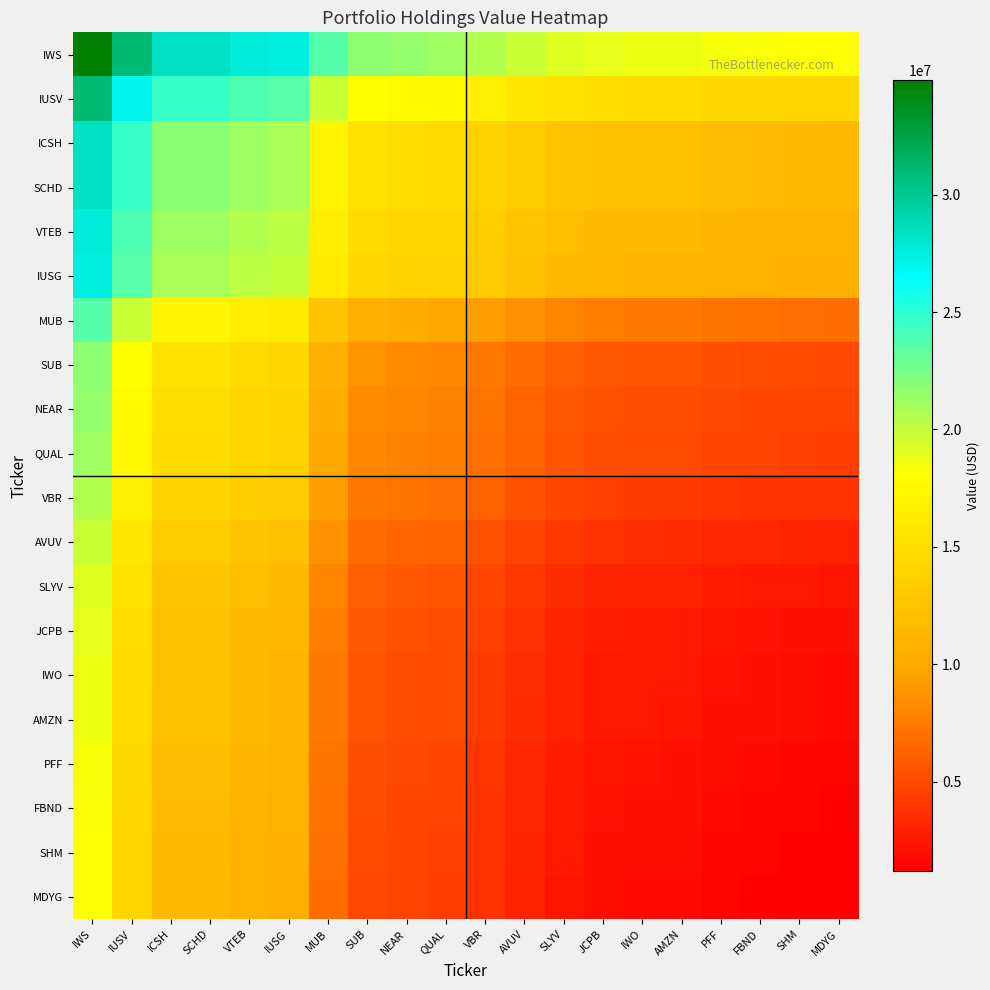

Reading right to left, list all the values displayed in this chart.

IWS: MDYG=18029000	SHM=18149500	FBND=18256000	PFF=18358500	AMZN=18610500	IWO=18641500	JCPB=18827000	SLYV=19184500	AVUV=19792500	VBR=20537500	QUAL=21269500	NEAR=21465000	SUB=21831000	MUB=23683500	IUSG=27381000	VTEB=27755500	SCHD=28406000	ICSH=28408000	IUSV=30987500	IWS=34878000
IUSV: MDYG=14138500	SHM=14259000	FBND=14365500	PFF=14468000	AMZN=14720000	IWO=14751000	JCPB=14936500	SLYV=15294000	AVUV=15902000	VBR=16647000	QUAL=17379000	NEAR=17574500	SUB=17940500	MUB=19793000	IUSG=23490500	VTEB=23865000	SCHD=24515500	ICSH=24517500	IUSV=27097000	IWS=30987500
ICSH: MDYG=11559000	SHM=11679500	FBND=11786000	PFF=11888500	AMZN=12140500	IWO=12171500	JCPB=12357000	SLYV=12714500	AVUV=13322500	VBR=14067500	QUAL=14799500	NEAR=14995000	SUB=15361000	MUB=17213500	IUSG=20911000	VTEB=21285500	SCHD=21936000	ICSH=21938000	IUSV=24517500	IWS=28408000
SCHD: MDYG=11557000	SHM=11677500	FBND=11784000	PFF=11886500	AMZN=12138500	IWO=12169500	JCPB=12355000	SLYV=12712500	AVUV=13320500	VBR=14065500	QUAL=14797500	NEAR=14993000	SUB=15359000	MUB=17211500	IUSG=20909000	VTEB=21283500	SCHD=21934000	ICSH=21936000	IUSV=24515500	IWS=28406000
VTEB: MDYG=10906500	SHM=11027000	FBND=11133500	PFF=11236000	AMZN=11488000	IWO=11519000	JCPB=11704500	SLYV=12062000	AVUV=12670000	VBR=13415000	QUAL=14147000	NEAR=14342500	SUB=14708500	MUB=16561000	IUSG=20258500	VTEB=20633000	SCHD=21283500	ICSH=21285500	IUSV=23865000	IWS=27755500
IUSG: MDYG=10532000	SHM=10652500	FBND=10759000	PFF=10861500	AMZN=11113500	IWO=11144500	JCPB=11330000	SLYV=11687500	AVUV=12295500	VBR=13040500	QUAL=13772500	NEAR=13968000	SUB=14334000	MUB=16186500	IUSG=19884000	VTEB=20258500	SCHD=20909000	ICSH=20911000	IUSV=23490500	IWS=27381000
MUB: MDYG=6834500	SHM=6955000	FBND=7061500	PFF=7164000	AMZN=7416000	IWO=7447000	JCPB=7632500	SLYV=7990000	AVUV=8598000	VBR=9343000	QUAL=10075000	NEAR=10270500	SUB=10636500	MUB=12489000	IUSG=16186500	VTEB=16561000	SCHD=17211500	ICSH=17213500	IUSV=19793000	IWS=23683500
SUB: MDYG=4982000	SHM=5102500	FBND=5209000	PFF=5311500	AMZN=5563500	IWO=5594500	JCPB=5780000	SLYV=6137500	AVUV=6745500	VBR=7490500	QUAL=8222500	NEAR=8418000	SUB=8784000	MUB=10636500	IUSG=14334000	VTEB=14708500	SCHD=15359000	ICSH=15361000	IUSV=17940500	IWS=21831000
NEAR: MDYG=4616000	SHM=4736500	FBND=4843000	PFF=4945500	AMZN=5197500	IWO=5228500	JCPB=5414000	SLYV=5771500	AVUV=6379500	VBR=7124500	QUAL=7856500	NEAR=8052000	SUB=8418000	MUB=10270500	IUSG=13968000	VTEB=14342500	SCHD=14993000	ICSH=14995000	IUSV=17574500	IWS=21465000
QUAL: MDYG=4420500	SHM=4541000	FBND=4647500	PFF=4750000	AMZN=5002000	IWO=5033000	JCPB=5218500	SLYV=5576000	AVUV=6184000	VBR=6929000	QUAL=7661000	NEAR=7856500	SUB=8222500	MUB=10075000	IUSG=13772500	VTEB=14147000	SCHD=14797500	ICSH=14799500	IUSV=17379000	IWS=21269500
VBR: MDYG=3688500	SHM=3809000	FBND=3915500	PFF=4018000	AMZN=4270000	IWO=4301000	JCPB=4486500	SLYV=4844000	AVUV=5452000	VBR=6197000	QUAL=6929000	NEAR=7124500	SUB=7490500	MUB=9343000	IUSG=13040500	VTEB=13415000	SCHD=14065500	ICSH=14067500	IUSV=16647000	IWS=20537500
AVUV: MDYG=2943500	SHM=3064000	FBND=3170500	PFF=3273000	AMZN=3525000	IWO=3556000	JCPB=3741500	SLYV=4099000	AVUV=4707000	VBR=5452000	QUAL=6184000	NEAR=6379500	SUB=6745500	MUB=8598000	IUSG=12295500	VTEB=12670000	SCHD=13320500	ICSH=13322500	IUSV=15902000	IWS=19792500
SLYV: MDYG=2335500	SHM=2456000	FBND=2562500	PFF=2665000	AMZN=2917000	IWO=2948000	JCPB=3133500	SLYV=3491000	AVUV=4099000	VBR=4844000	QUAL=5576000	NEAR=5771500	SUB=6137500	MUB=7990000	IUSG=11687500	VTEB=12062000	SCHD=12712500	ICSH=12714500	IUSV=15294000	IWS=19184500
JCPB: MDYG=1978000	SHM=2098500	FBND=2205000	PFF=2307500	AMZN=2559500	IWO=2590500	JCPB=2776000	SLYV=3133500	AVUV=3741500	VBR=4486500	QUAL=5218500	NEAR=5414000	SUB=5780000	MUB=7632500	IUSG=11330000	VTEB=11704500	SCHD=12355000	ICSH=12357000	IUSV=14936500	IWS=18827000
IWO: MDYG=1792500	SHM=1913000	FBND=2019500	PFF=2122000	AMZN=2374000	IWO=2405000	JCPB=2590500	SLYV=2948000	AVUV=3556000	VBR=4301000	QUAL=5033000	NEAR=5228500	SUB=5594500	MUB=7447000	IUSG=11144500	VTEB=11519000	SCHD=12169500	ICSH=12171500	IUSV=14751000	IWS=18641500
AMZN: MDYG=1761500	SHM=1882000	FBND=1988500	PFF=2091000	AMZN=2343000	IWO=2374000	JCPB=2559500	SLYV=2917000	AVUV=3525000	VBR=4270000	QUAL=5002000	NEAR=5197500	SUB=5563500	MUB=7416000	IUSG=11113500	VTEB=11488000	SCHD=12138500	ICSH=12140500	IUSV=14720000	IWS=18610500
PFF: MDYG=1509500	SHM=1630000	FBND=1736500	PFF=1839000	AMZN=2091000	IWO=2122000	JCPB=2307500	SLYV=2665000	AVUV=3273000	VBR=4018000	QUAL=4750000	NEAR=4945500	SUB=5311500	MUB=7164000	IUSG=10861500	VTEB=11236000	SCHD=11886500	ICSH=11888500	IUSV=14468000	IWS=18358500
FBND: MDYG=1407000	SHM=1527500	FBND=1634000	PFF=1736500	AMZN=1988500	IWO=2019500	JCPB=2205000	SLYV=2562500	AVUV=3170500	VBR=3915500	QUAL=4647500	NEAR=4843000	SUB=5209000	MUB=7061500	IUSG=10759000	VTEB=11133500	SCHD=11784000	ICSH=11786000	IUSV=14365500	IWS=18256000
SHM: MDYG=1300500	SHM=1421000	FBND=1527500	PFF=1630000	AMZN=1882000	IWO=1913000	JCPB=2098500	SLYV=2456000	AVUV=3064000	VBR=3809000	QUAL=4541000	NEAR=4736500	SUB=5102500	MUB=6955000	IUSG=10652500	VTEB=11027000	SCHD=11677500	ICSH=11679500	IUSV=14259000	IWS=18149500
MDYG: MDYG=1180000	SHM=1300500	FBND=1407000	PFF=1509500	AMZN=1761500	IWO=1792500	JCPB=1978000	SLYV=2335500	AVUV=2943500	VBR=3688500	QUAL=4420500	NEAR=4616000	SUB=4982000	MUB=6834500	IUSG=10532000	VTEB=10906500	SCHD=11557000	ICSH=11559000	IUSV=14138500	IWS=18029000